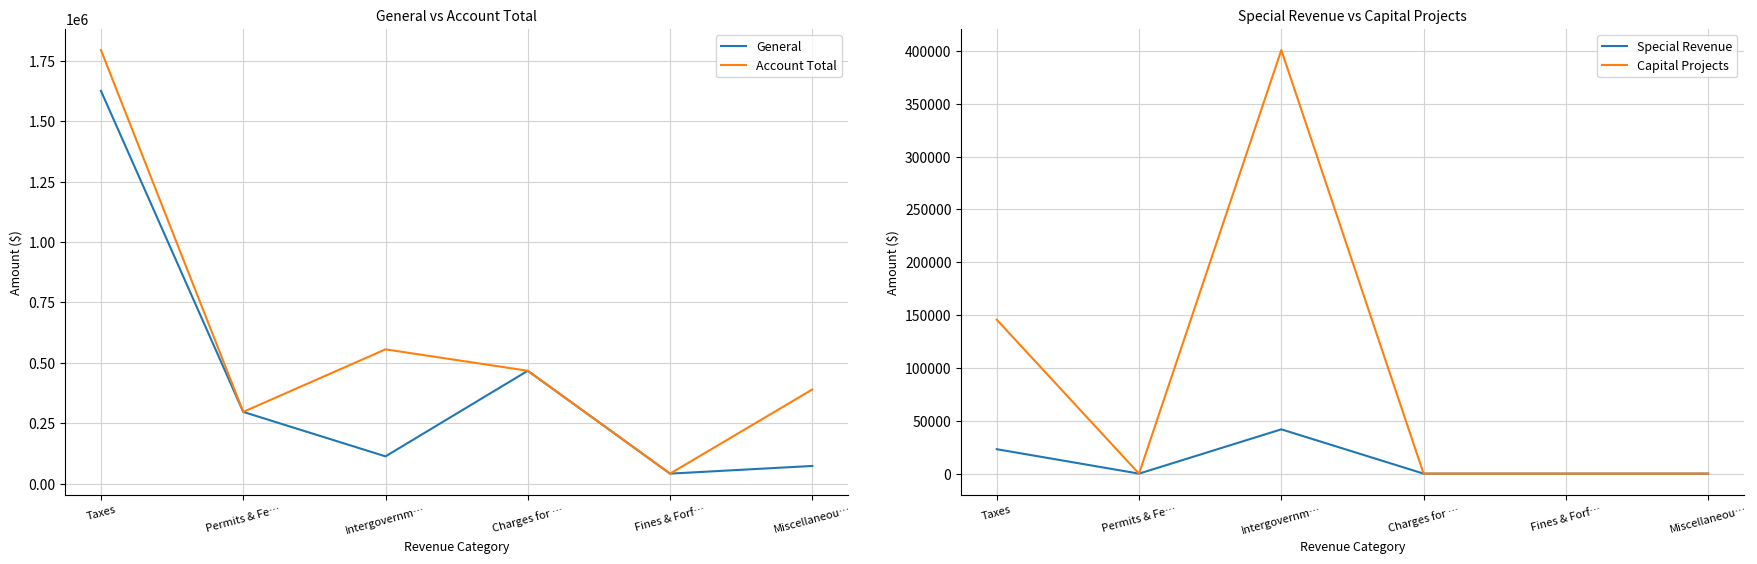

What is the greatest value displayed?

1794071